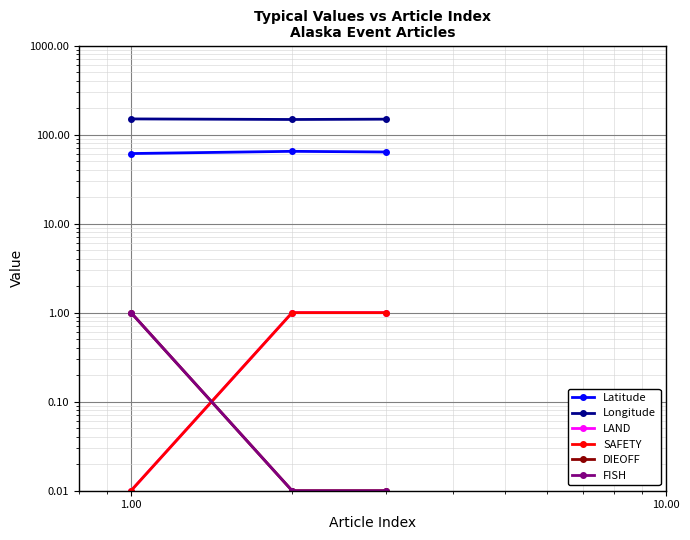

How many categories are shown in the chart?

3